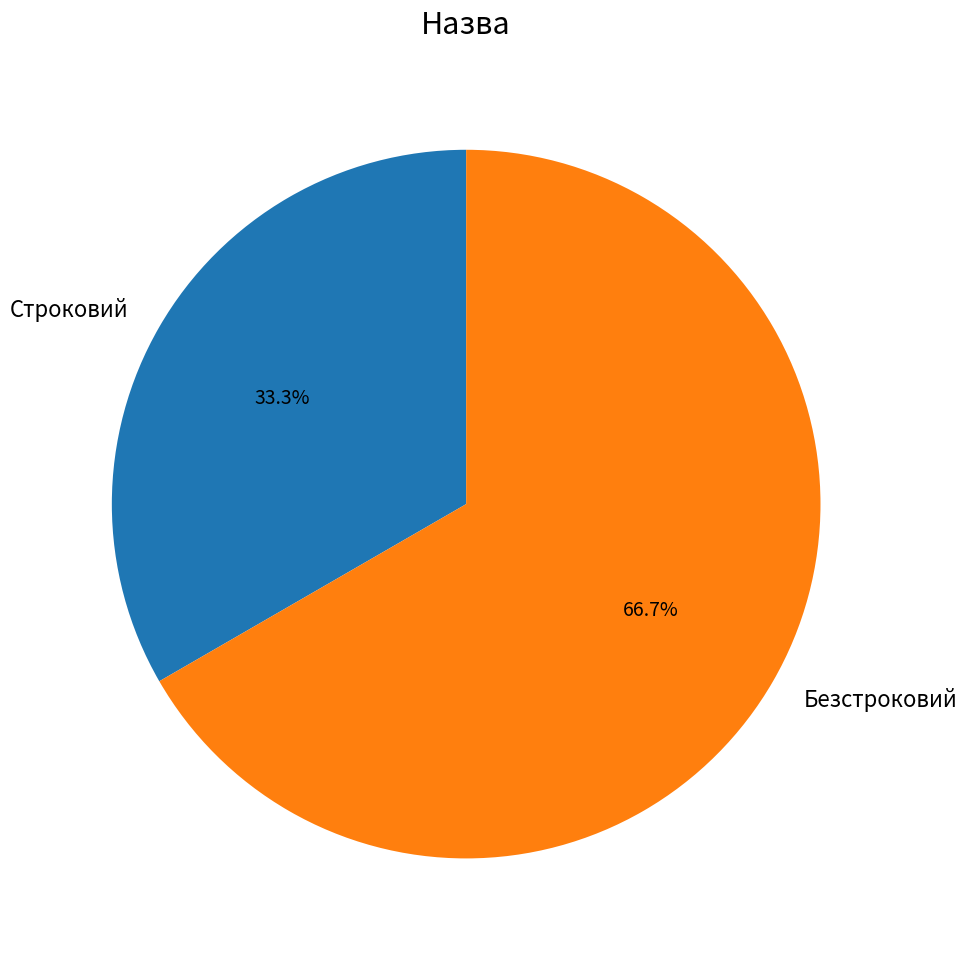

Is it true that Безстроковий is 73% of the pie?

False